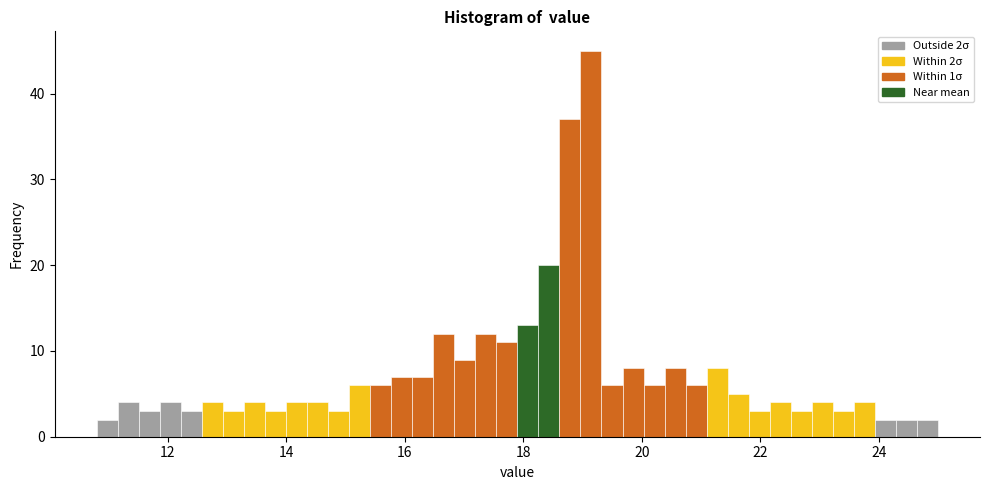

Around what value on the x-axis is the tallest bar? Give the approximate position of its centre, as read against the axis.

19.2